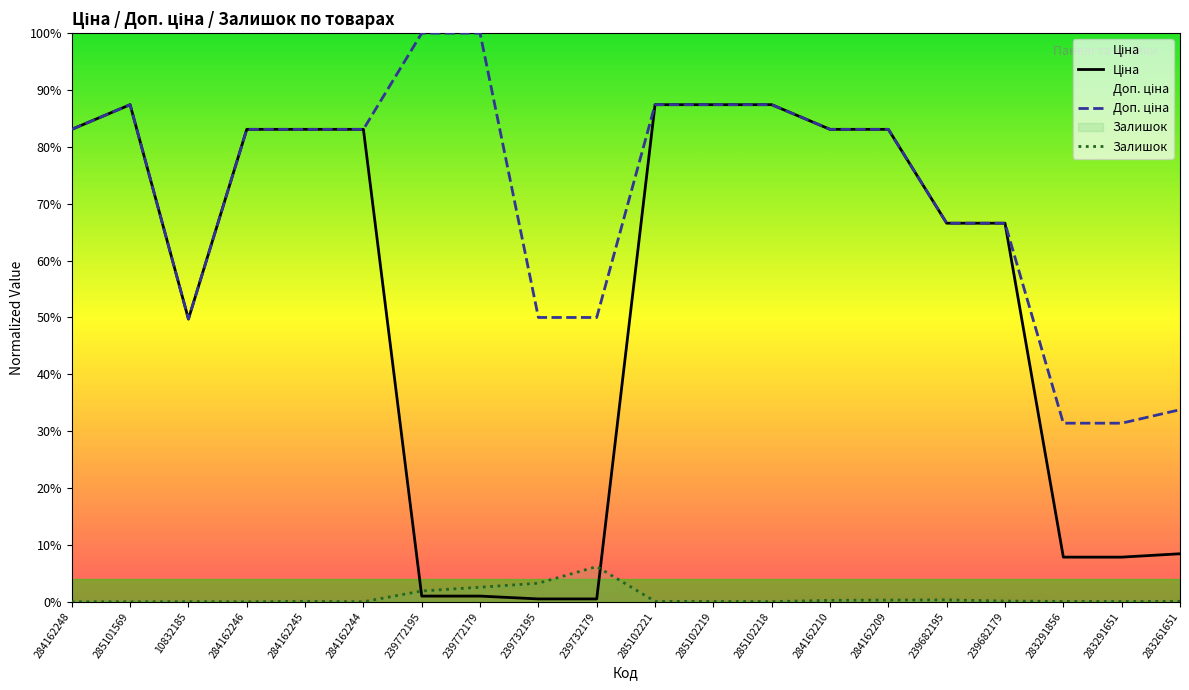

Reading left to right, what are all the values shown in this chart?

Ціна: 284162248=83.1	285101569=87.4	10832185=49.7	284162246=83.1	284162245=83.1	284162244=83.1	239772195=1.0	239772179=1.0	239732195=0.5	239732179=0.5	285102221=87.4	285102219=87.4	285102218=87.4	284162210=83.1	284162209=83.1	239682195=66.6	239682179=66.6	283291856=7.9	283291651=7.9	283261651=8.4
Доп. ціна: 284162248=83.1	285101569=87.4	10832185=49.7	284162246=83.1	284162245=83.1	284162244=83.1	239772195=100.0	239772179=100.0	239732195=50.0	239732179=50.0	285102221=87.4	285102219=87.4	285102218=87.4	284162210=83.1	284162209=83.1	239682195=66.6	239682179=66.6	283291856=31.4	283291651=31.4	283261651=33.8
Залишок: 284162248=0.0	285101569=0.0	10832185=0.0	284162246=0.0	284162245=0.1	284162244=0.0	239772195=1.9	239772179=2.6	239732195=3.3	239732179=6.2	285102221=0.1	285102219=0.1	285102218=0.0	284162210=0.3	284162209=0.3	239682195=0.3	239682179=0.1	283291856=0.1	283291651=0.1	283261651=0.1